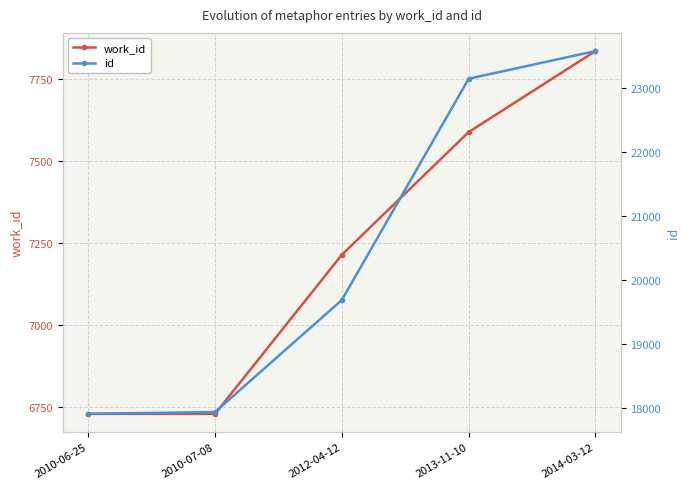

What are all the series names shown in the legend?

work_id, id